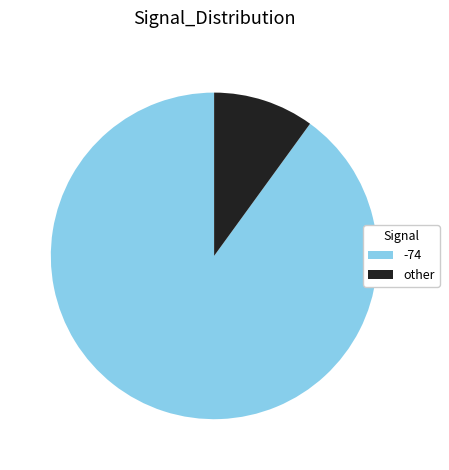

Combined, do -74 and other account for over 50%?

Yes